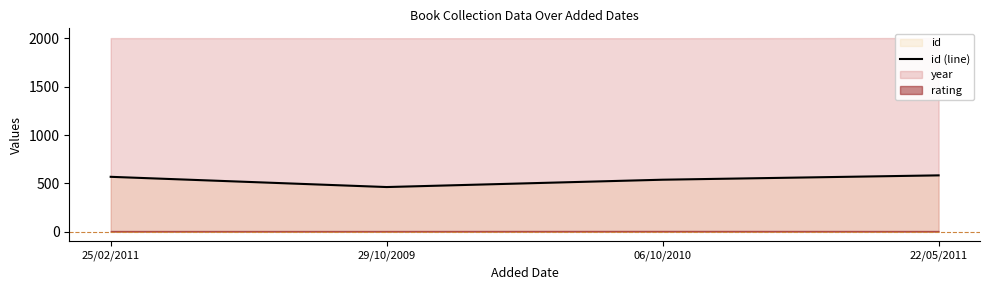

True or false: the data shows 928 at 22/05/2011.

False